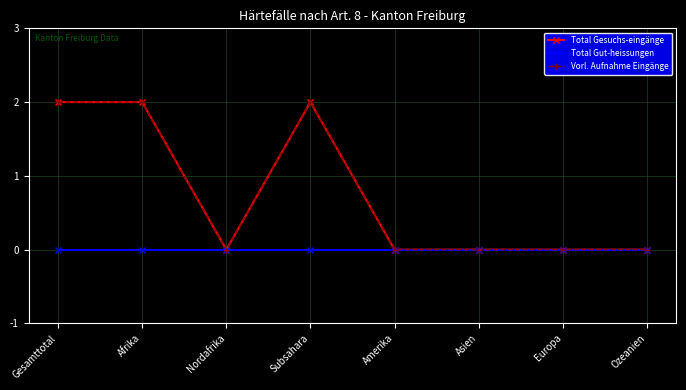

Which label corresponds to the largest value in the chart?

Gesamttotal